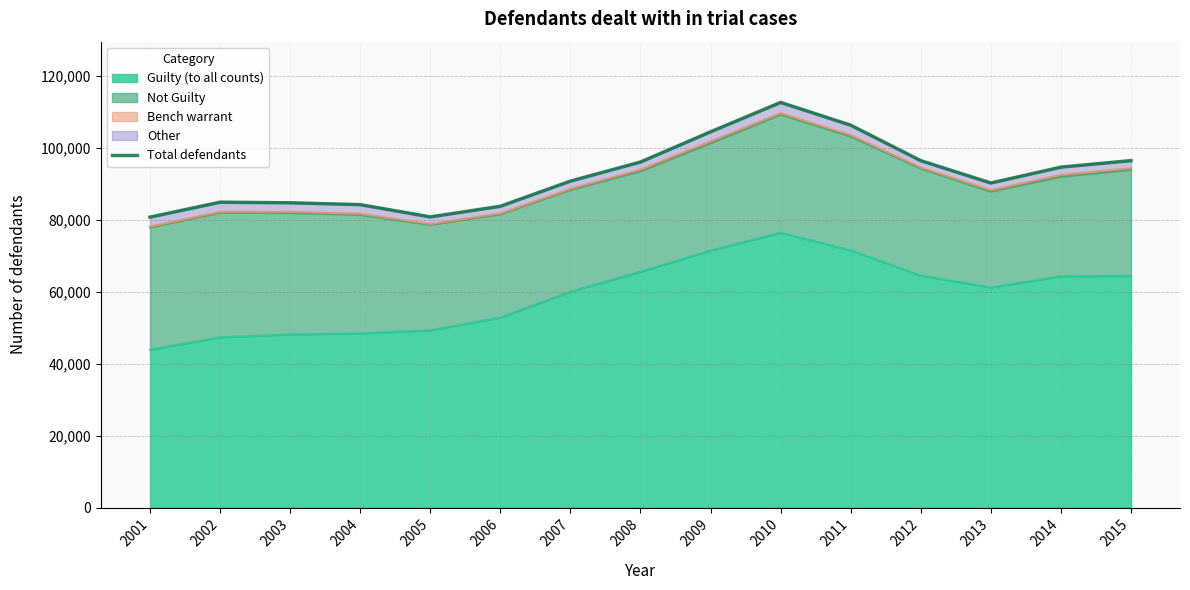

What is the value of the 5th point from the left?

80772